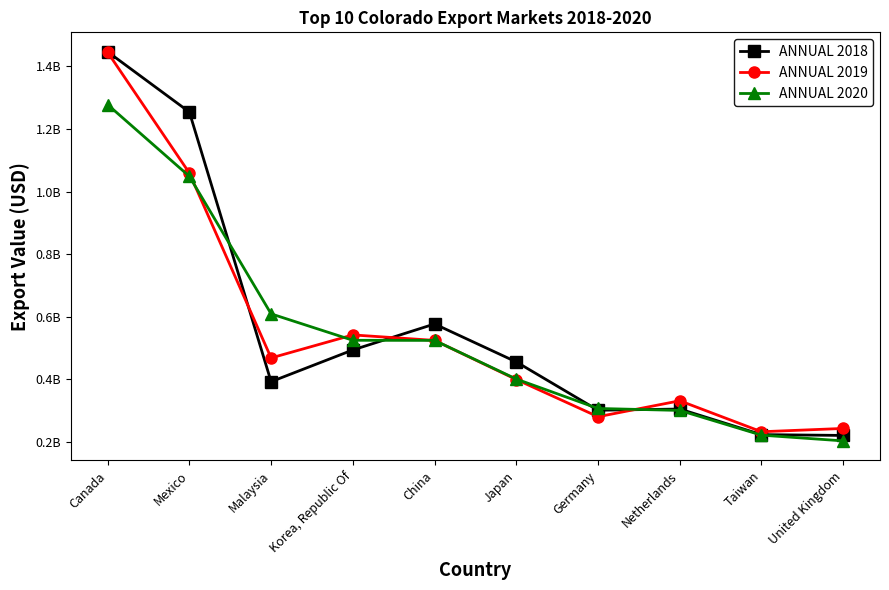

What is the sum of the ANNUAL 2020 values at China and Netherlands?

824667568